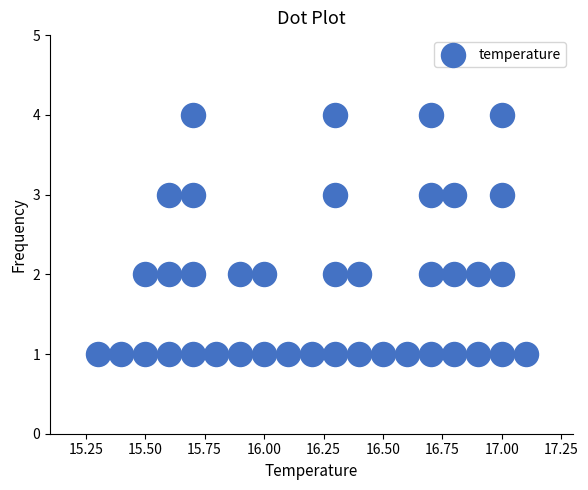

What is the range of Y values (max minus min)?

3